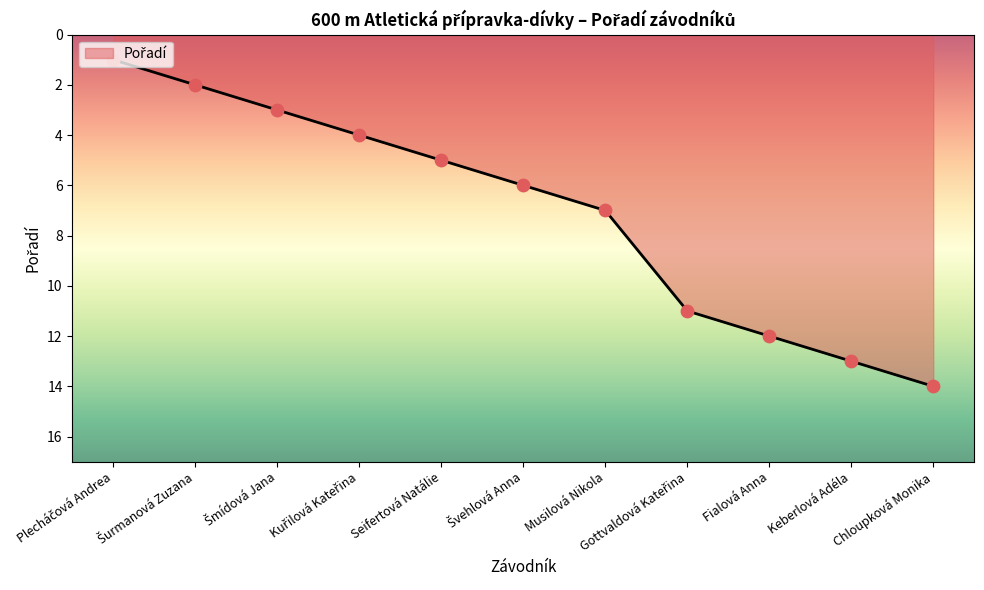

What is the ratio of the value at Fialová Anna to the value at Musilová Nikola?

1.7